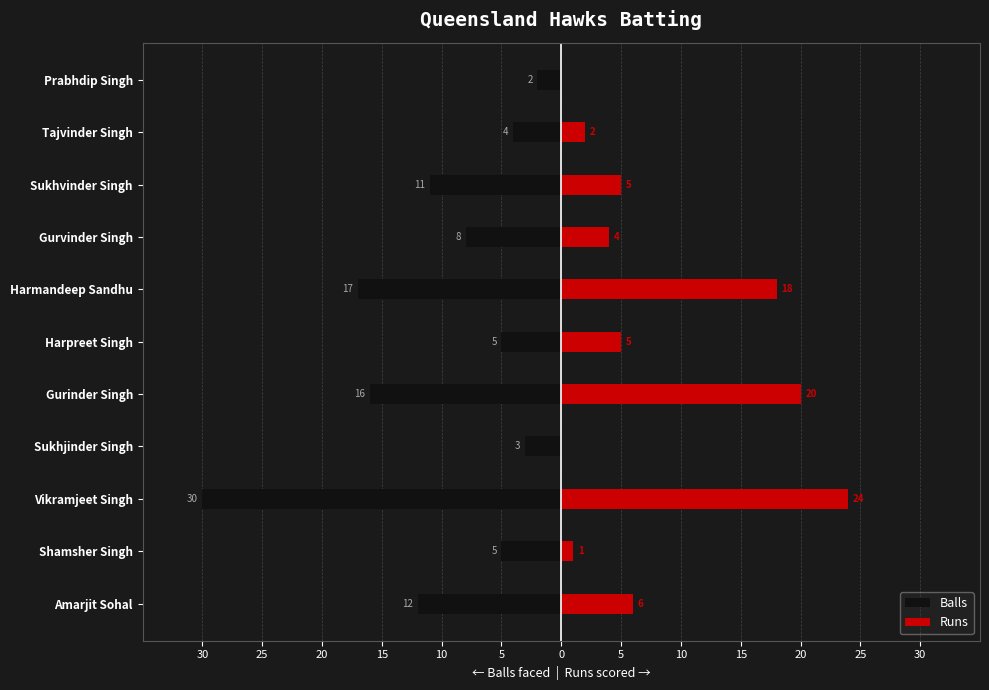

What are all the series names shown in the legend?

Balls, Runs